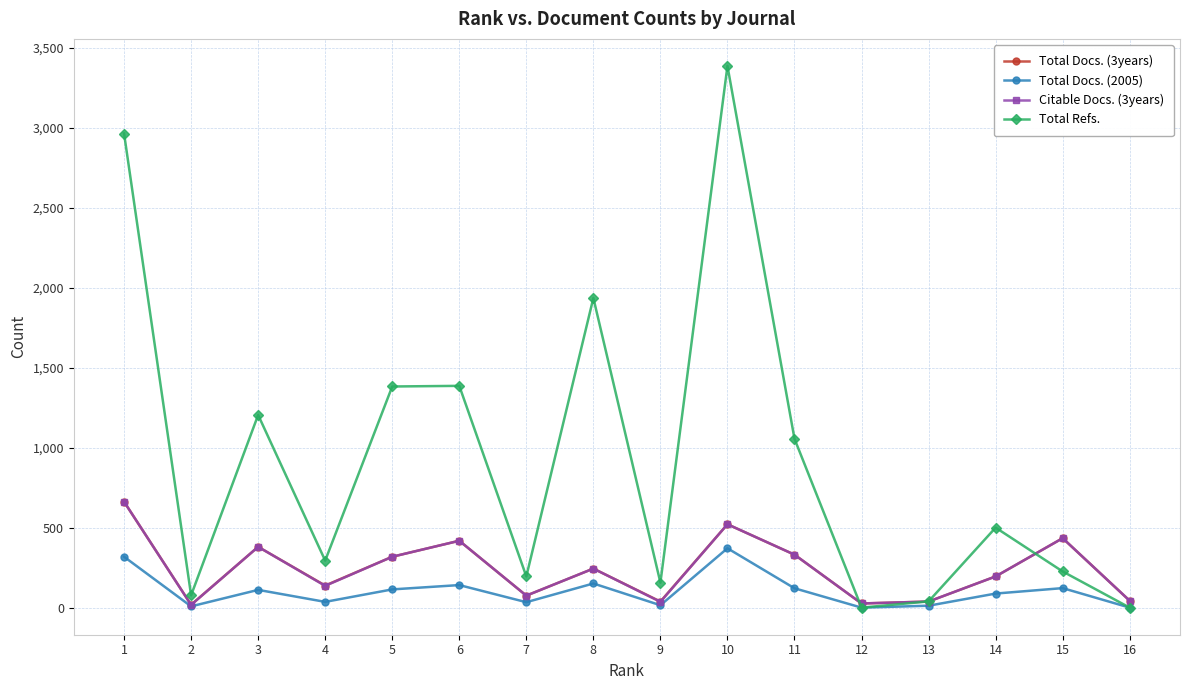

How many data points in Total Docs. (3years) are less than 244?

8